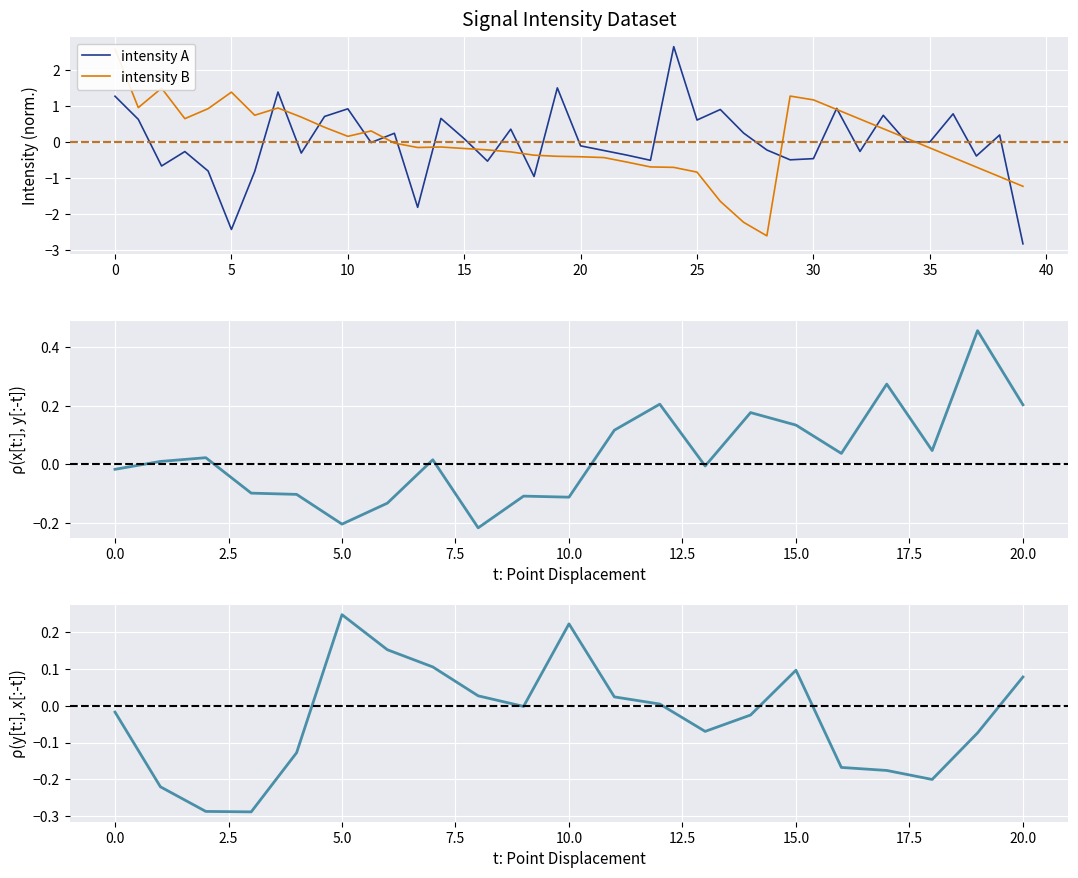

What is the minimum value for intensity A?

-2.8